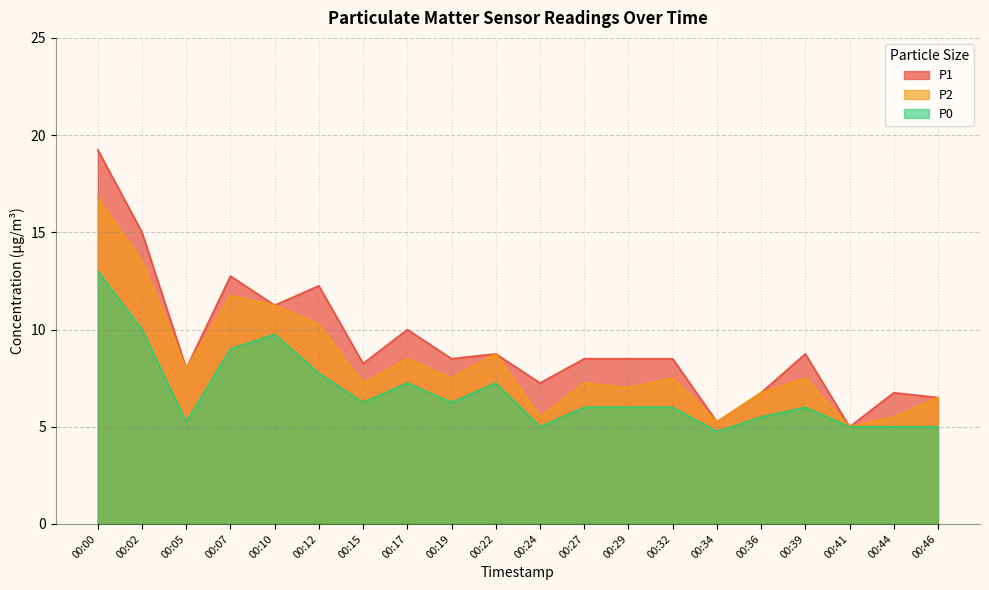

The value of P1 at 00:02 is 15.0. True or false?

True